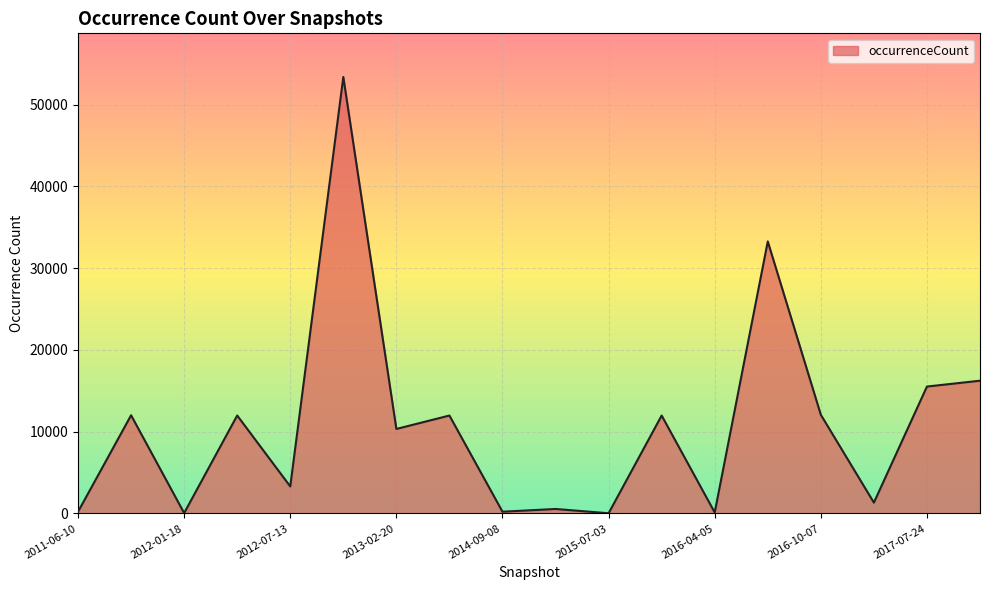

What is the difference between the maximum and minimum values?

53350